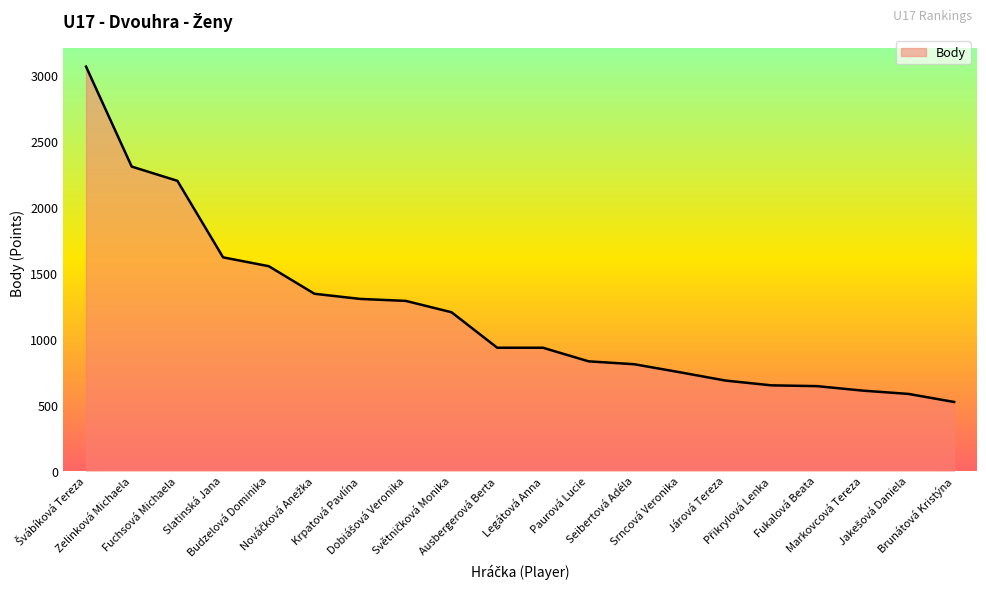

What is the difference between the maximum and minimum values?

2542